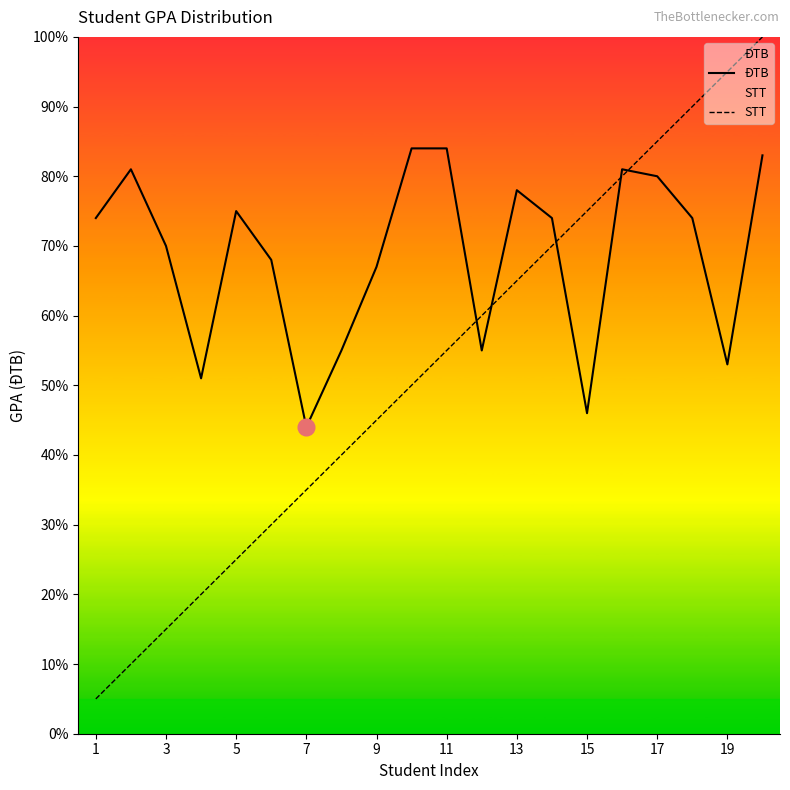

Which series has the largest total across all categories?

ĐTB